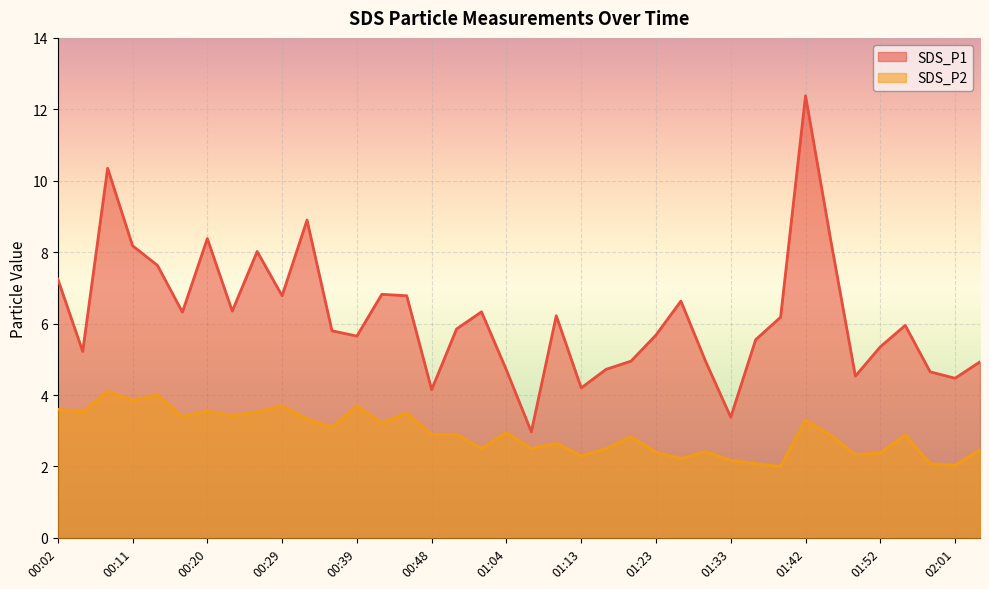

Rank the series by their maximum value, from lowest to highest.

SDS_P2, SDS_P1